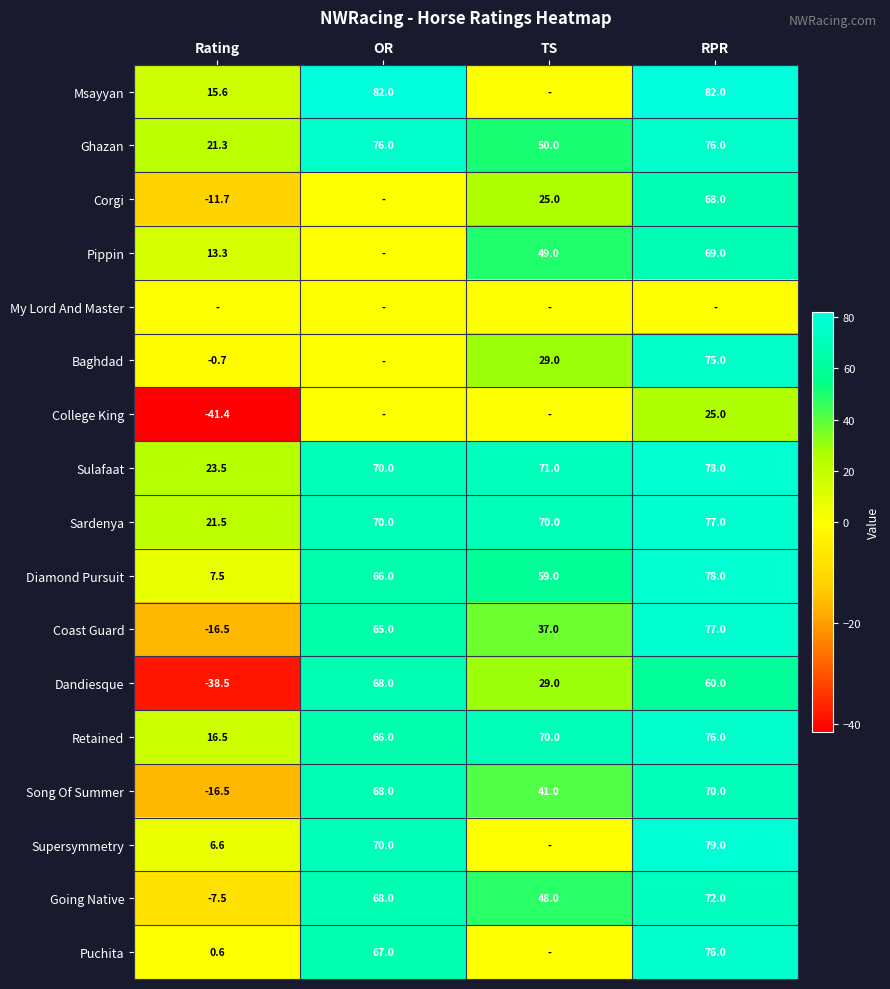

Which has a higher value, OR or Rating?

OR